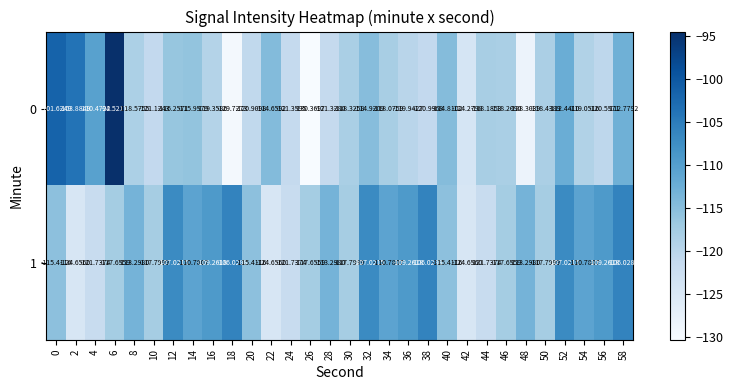

Is the value of 1 at 36 greater than the value of 0 at 30?

Yes